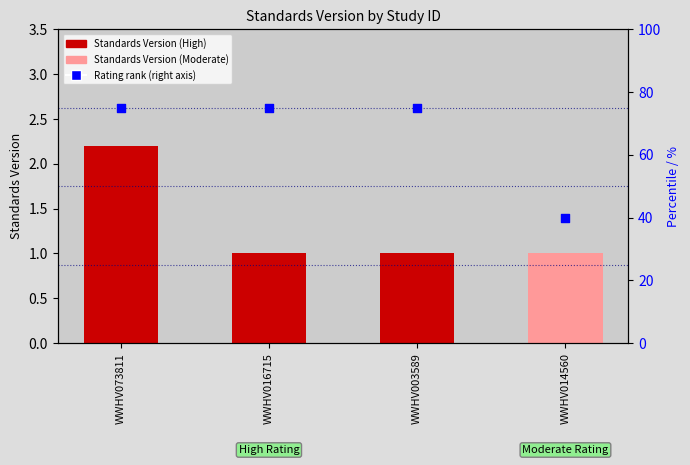

At how many categories does at least one series exceed 59?

3